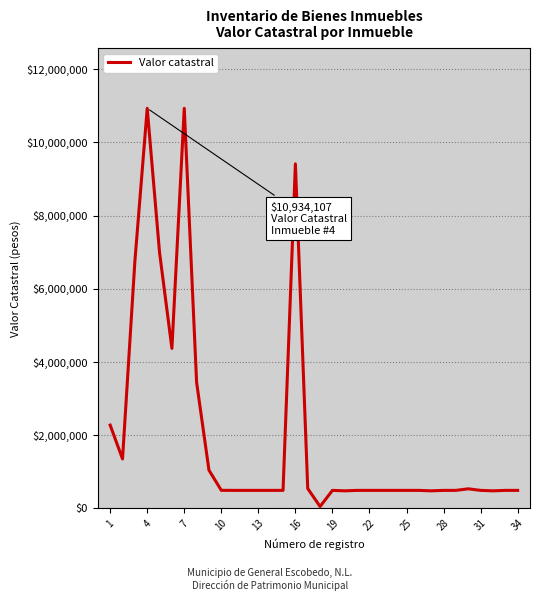

What is the difference between the maximum and minimum values?

10884427